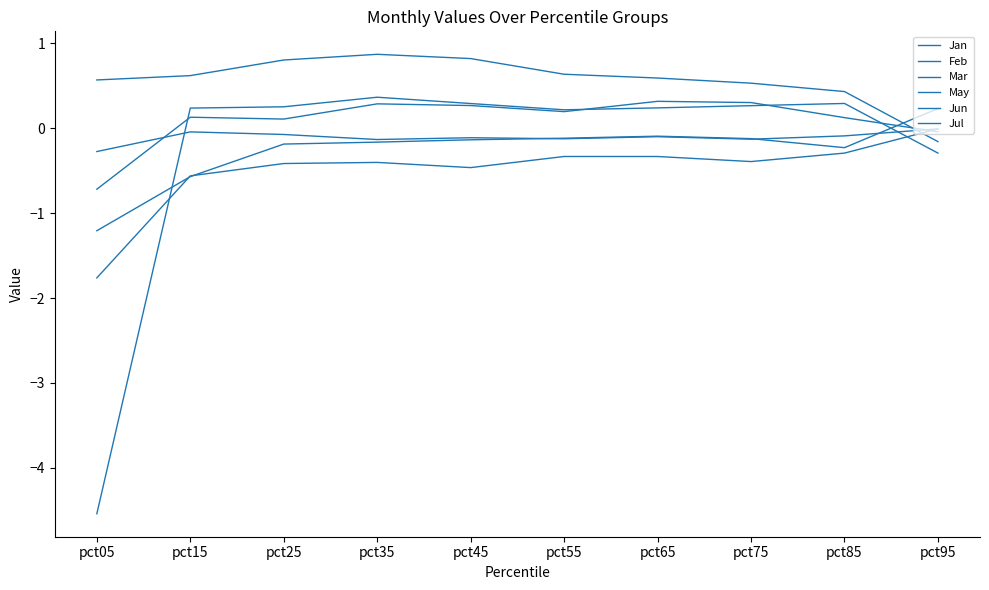

At which category does Feb reach its first local peak?

pct35